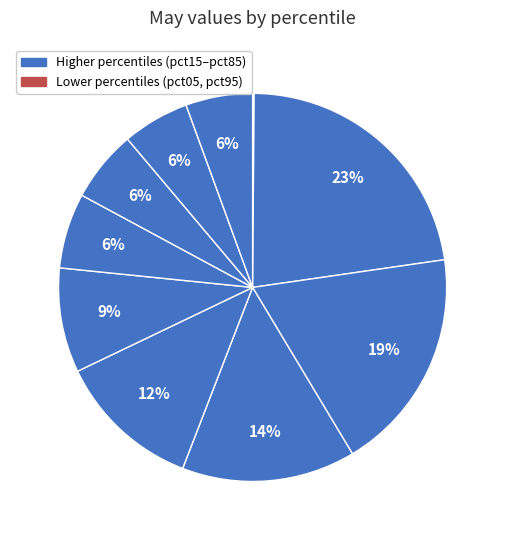

To the nearest percent, what is the difference between the largest and smallest slice percentages?

22%